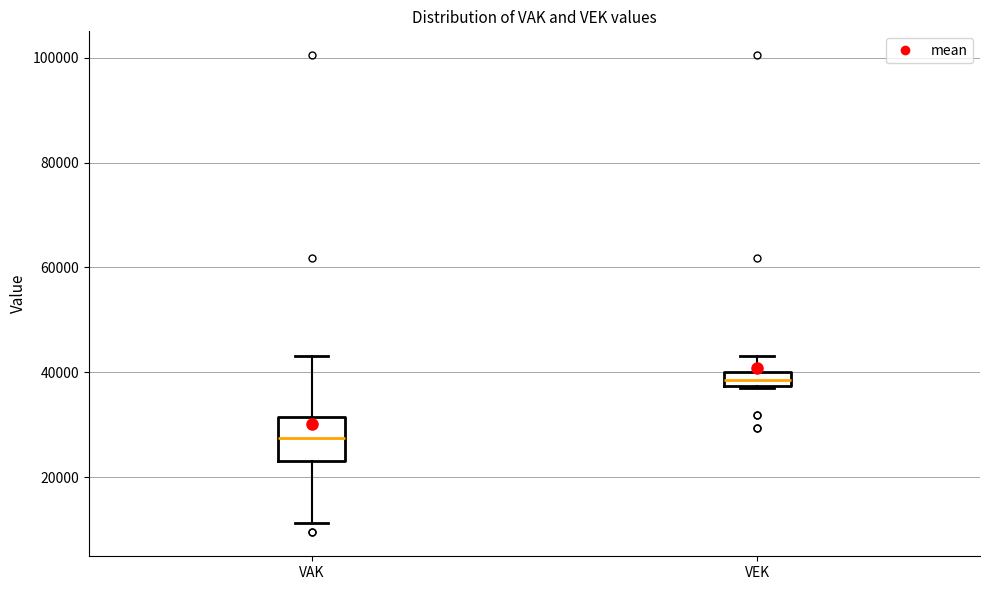

Which box's median line is the lowest?

VAK